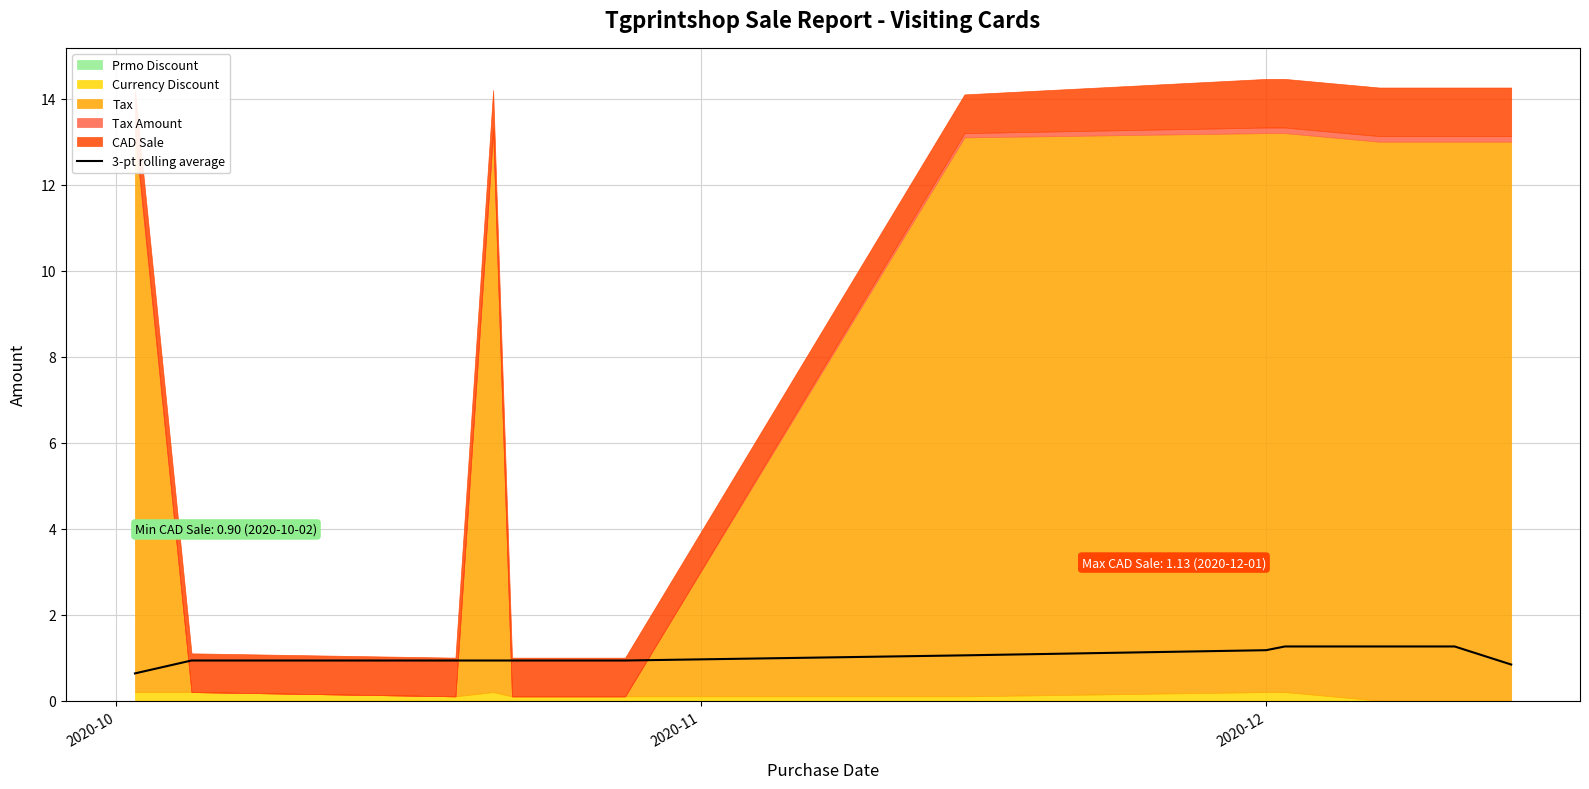

What is the highest value of the 3-pt rolling average series?

1.3